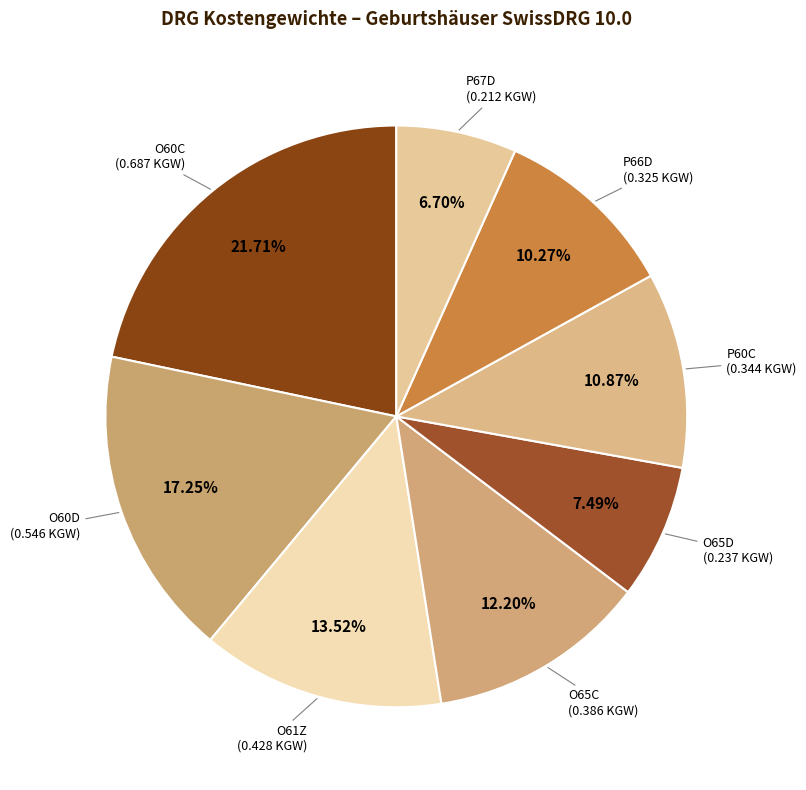

The O65C slice represents 24% of the pie. True or false?

False